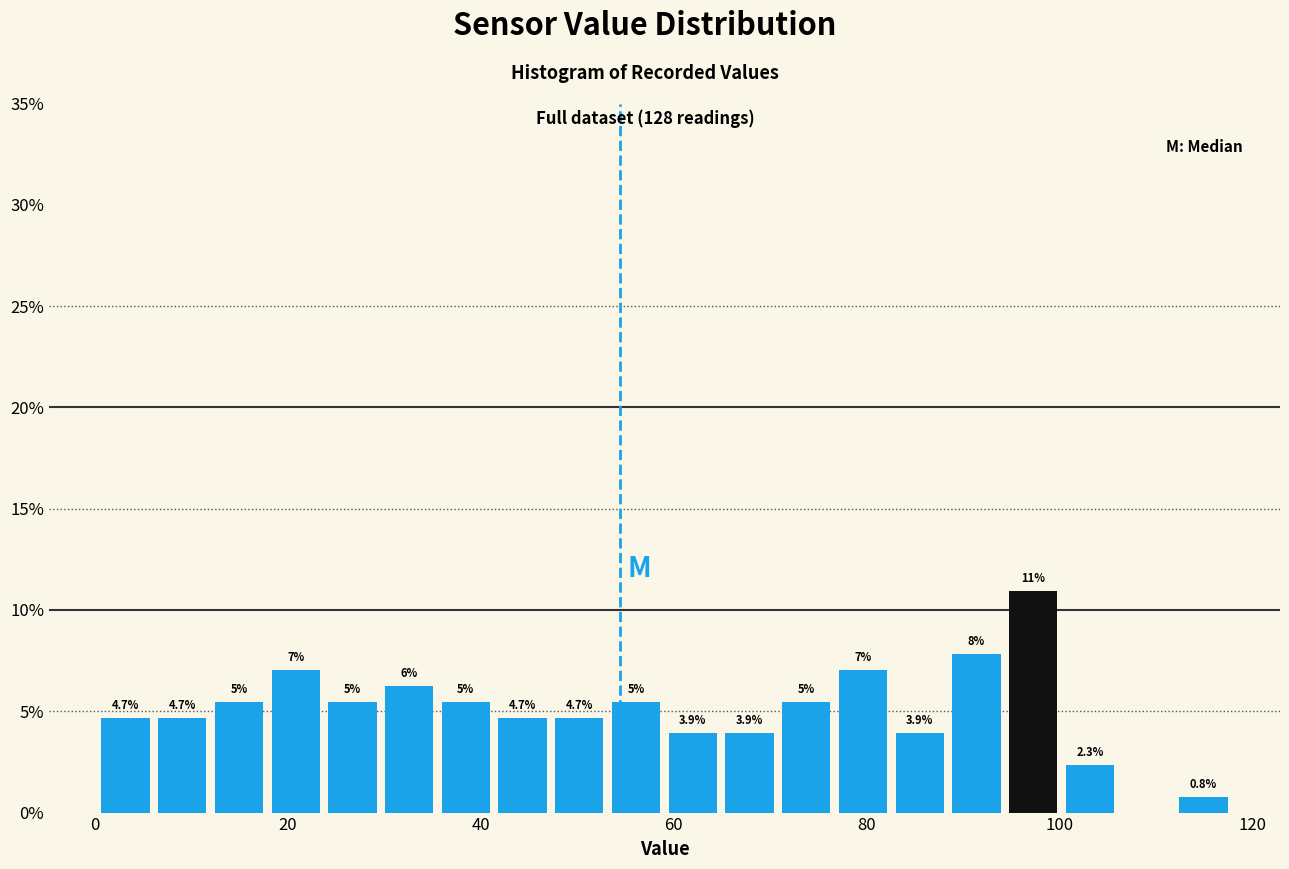

Around what value on the x-axis is the tallest bar? Give the approximate position of its centre, as read against the axis.

98